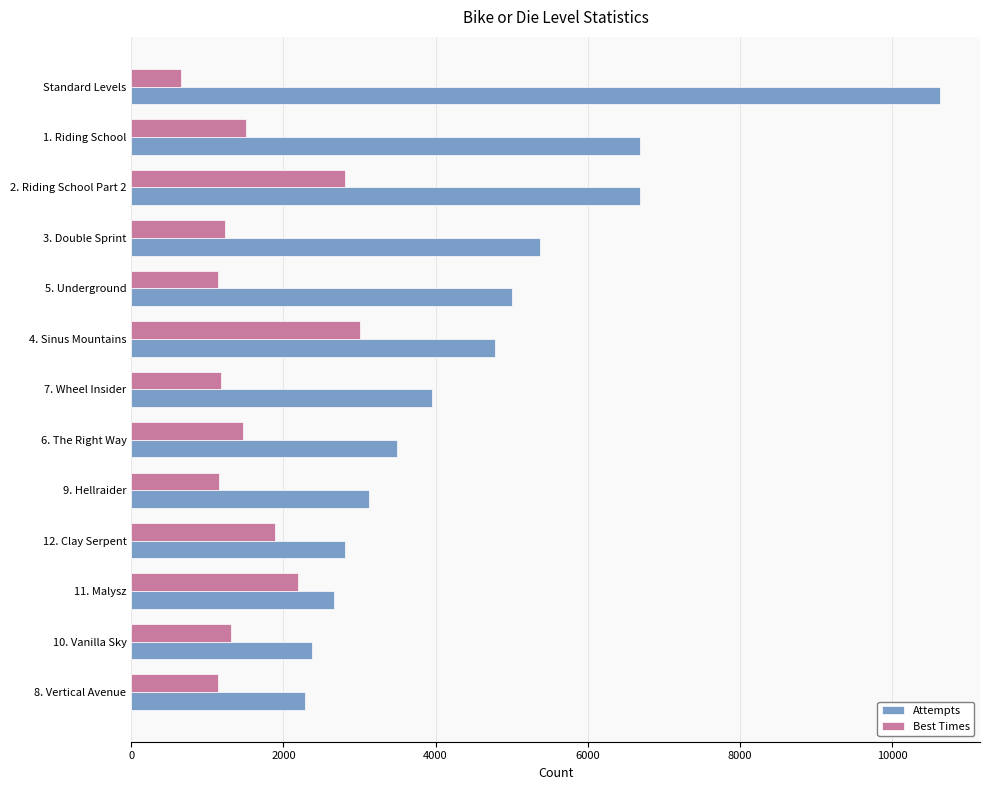

At which label is Attempts closest to 6457?

2. Riding School Part 2